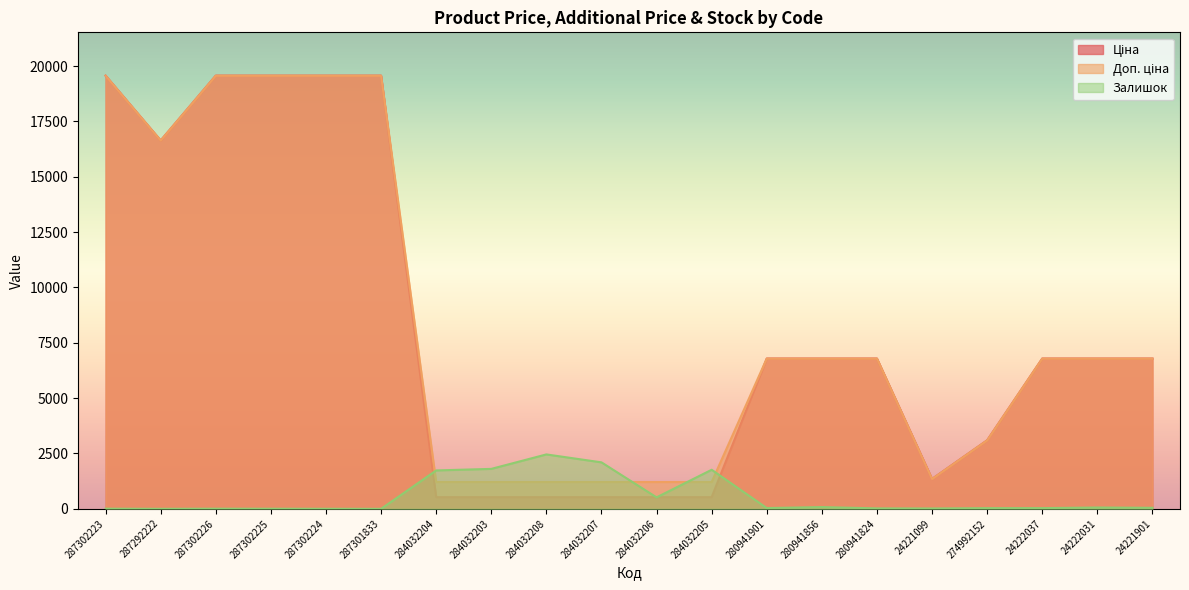

How many times do Залишок and Ціна cross each other?

4